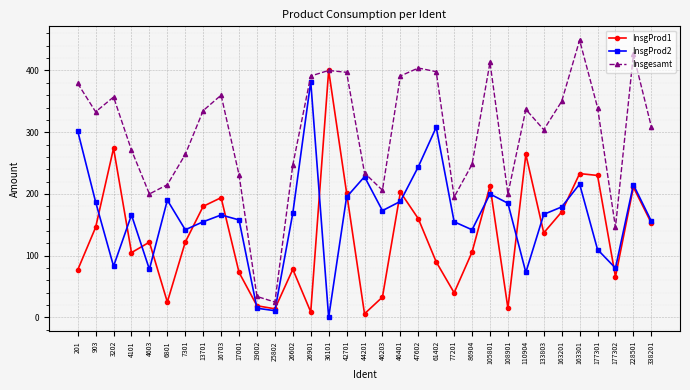

In Insgesamt, how many points are lower than both neighbors (excluding endpoints)?

8